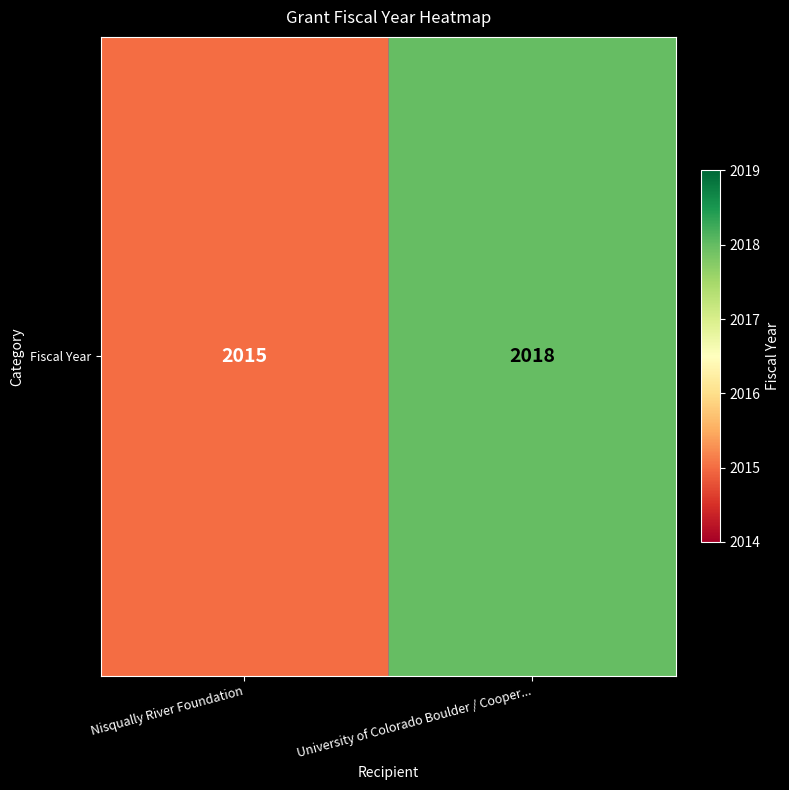

Rank the categories by value from highest to lowest.

University of Colorado Boulder / Cooper..., Nisqually River Foundation